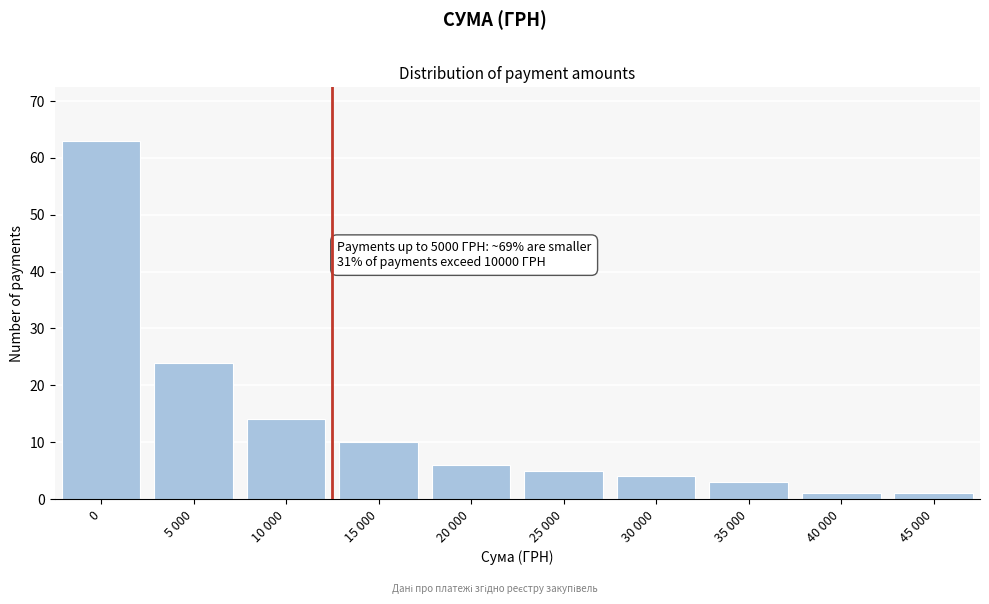

Reading left to right, transcribe all the data shown in this chart.

63	24	14	10	6	5	4	3	1	1